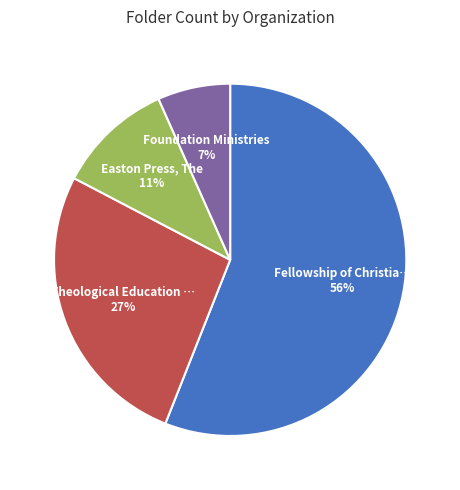

To the nearest percent, what is the difference between the largest and smallest slice percentages?

49%